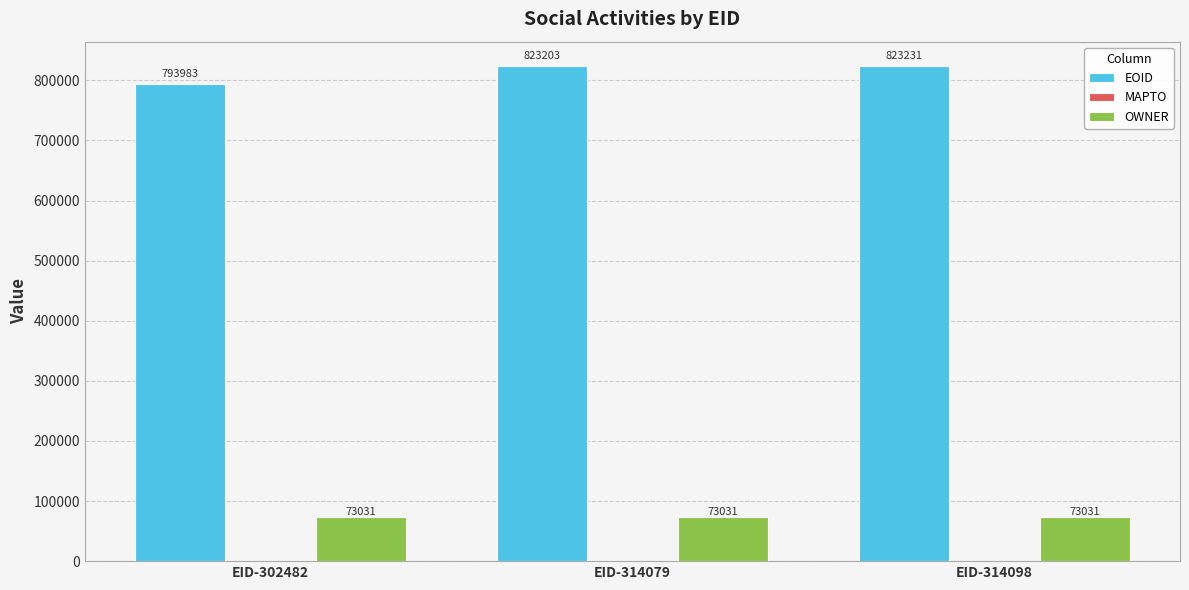

What is the total value across all series at EID-314098?

896262